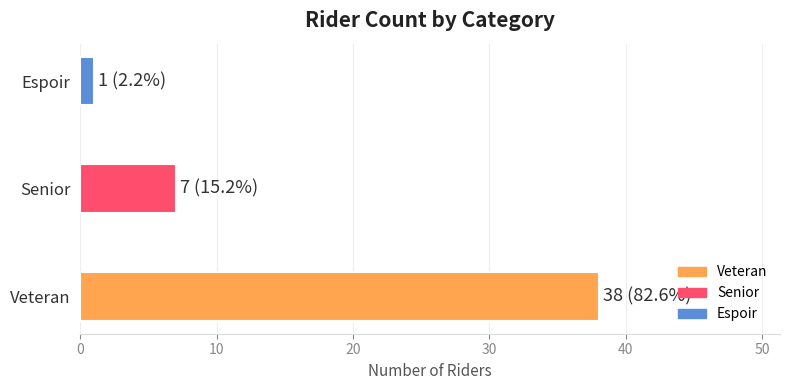

Read the value at Senior, to the nearest 10.

10